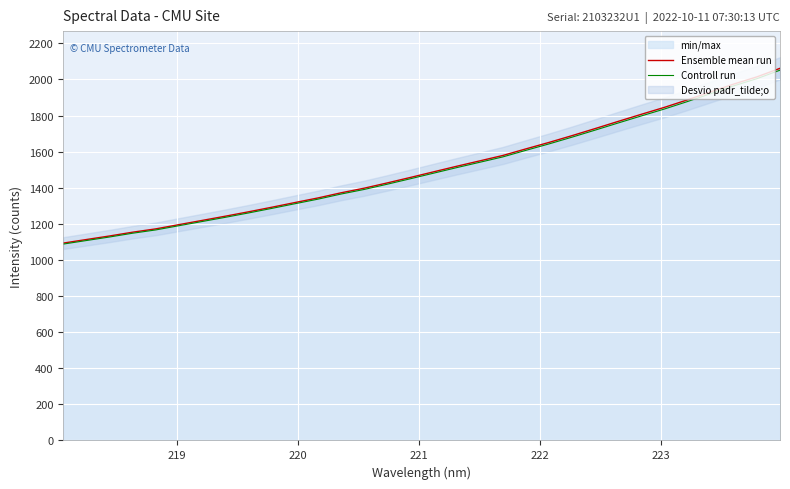

Reading left to right, extract all data points from this chart.

Ensemble mean run: 1093.5	1113.3	1132.9	1154.0	1172.4	1195.8	1219.1	1242.4	1266.7	1291.9	1317.8	1343.4	1372.0	1397.6	1426.8	1457.1	1488.1	1519.0	1548.9	1578.9	1615.4	1651.3	1689.0	1728.1	1768.0	1807.3	1845.8	1887.5	1931.2	1974.7	2014.5	2061.8
Controll run: 1088.1	1107.7	1127.3	1148.2	1166.5	1189.9	1213.0	1236.2	1260.3	1285.4	1311.3	1336.7	1365.1	1390.6	1419.7	1449.8	1480.7	1511.4	1541.1	1571.0	1607.4	1643.0	1680.6	1719.5	1759.2	1798.2	1836.6	1878.0	1921.5	1964.8	2004.4	2051.5